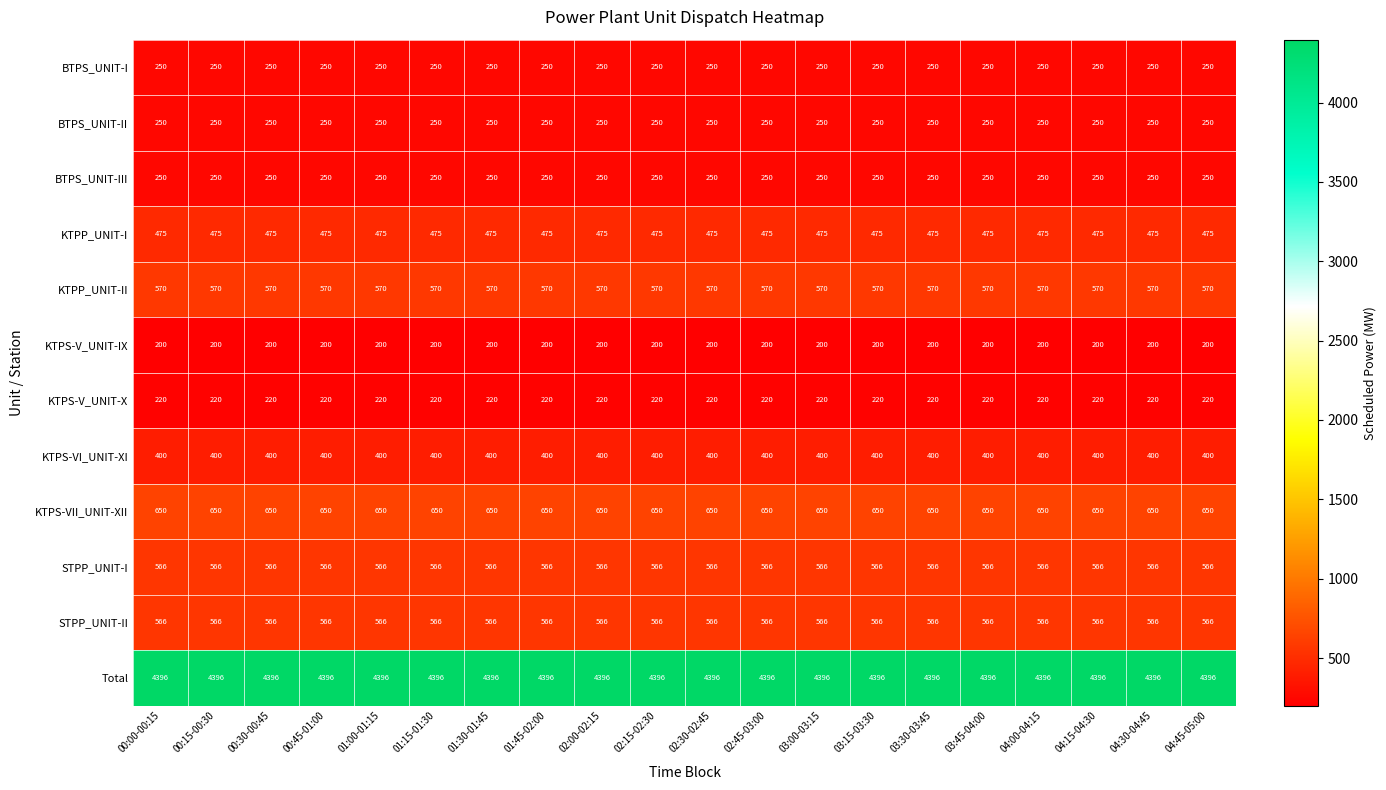

Is it true that BTPS_UNIT-III equals 250 at 03:45-04:00?

True